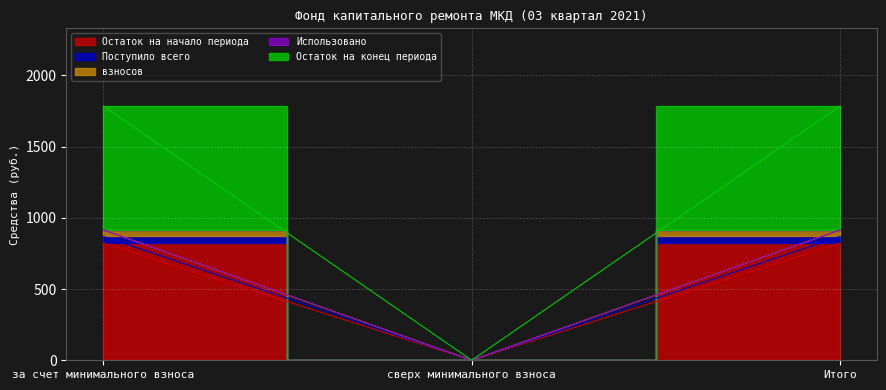

At which label is взносов closest to 457?

сверх минимального взноса